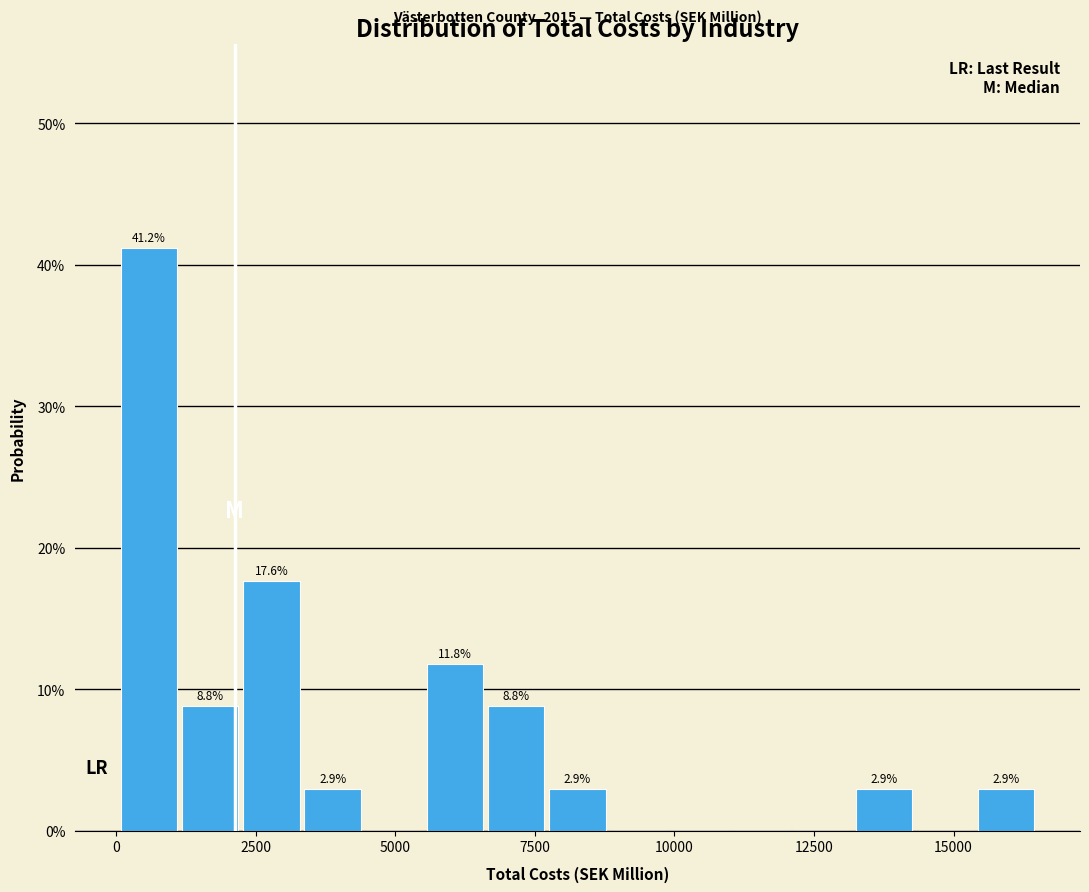

Read against the x-axis, roughly where is the centre of the tallest bar?

500